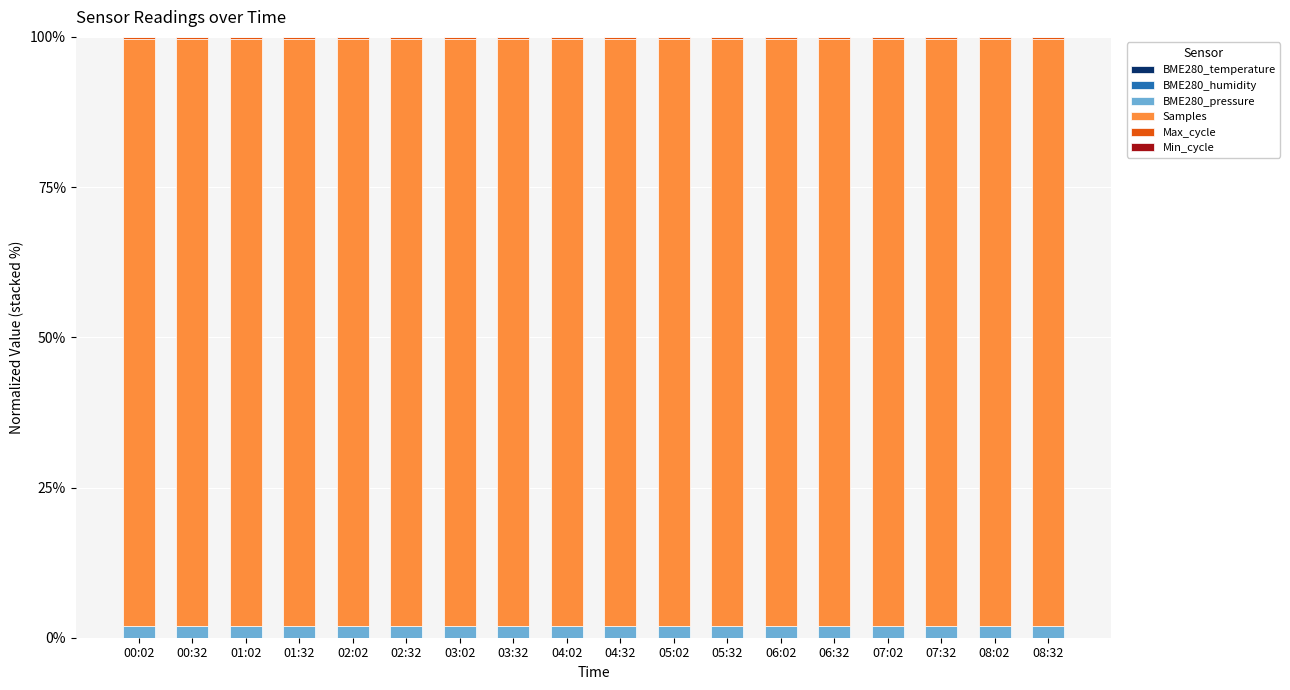

How many series are shown in this chart?

6